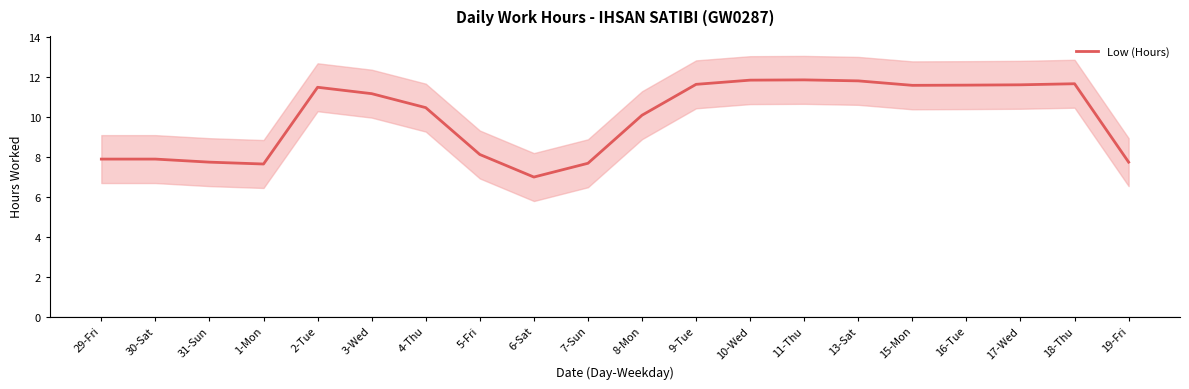

Where is the first local minimum?

1-Mon